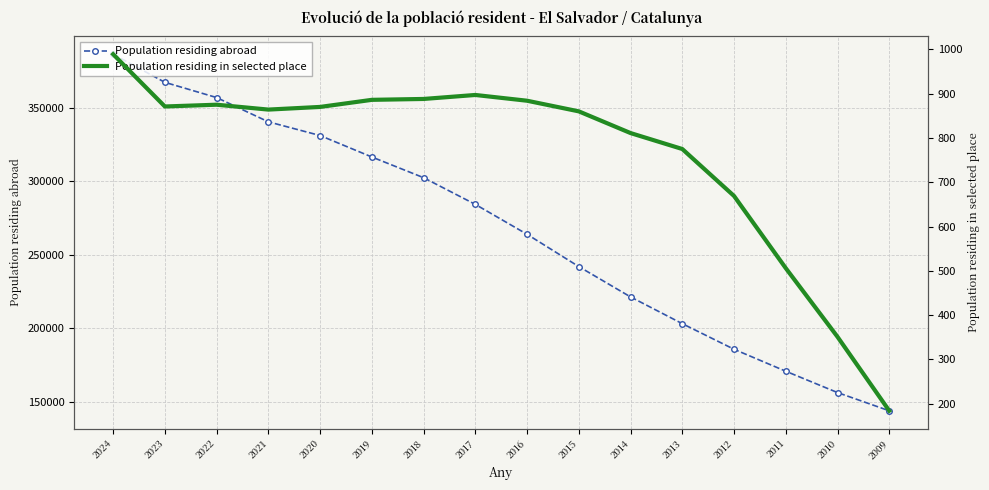

List the series in order of their overall mean, highest first.

Population residing abroad, Population residing in selected place